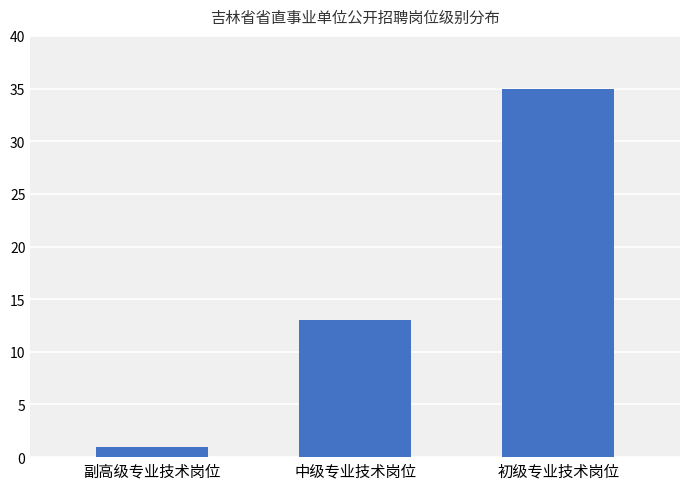

Where is the data nearest to the value 18?

中级专业技术岗位